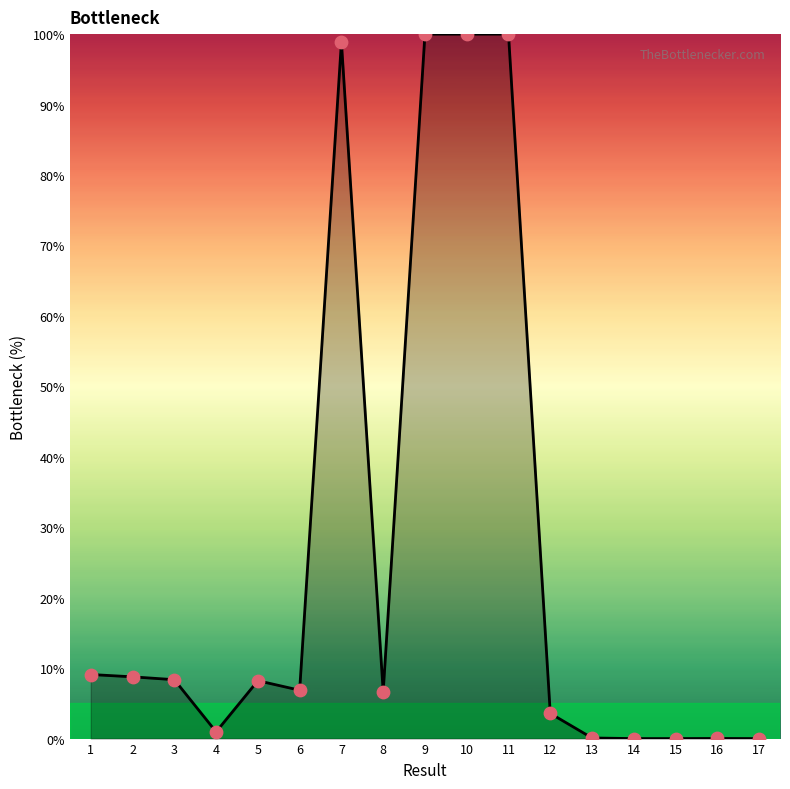

What is the change in value from 1 to 15?

-9.1